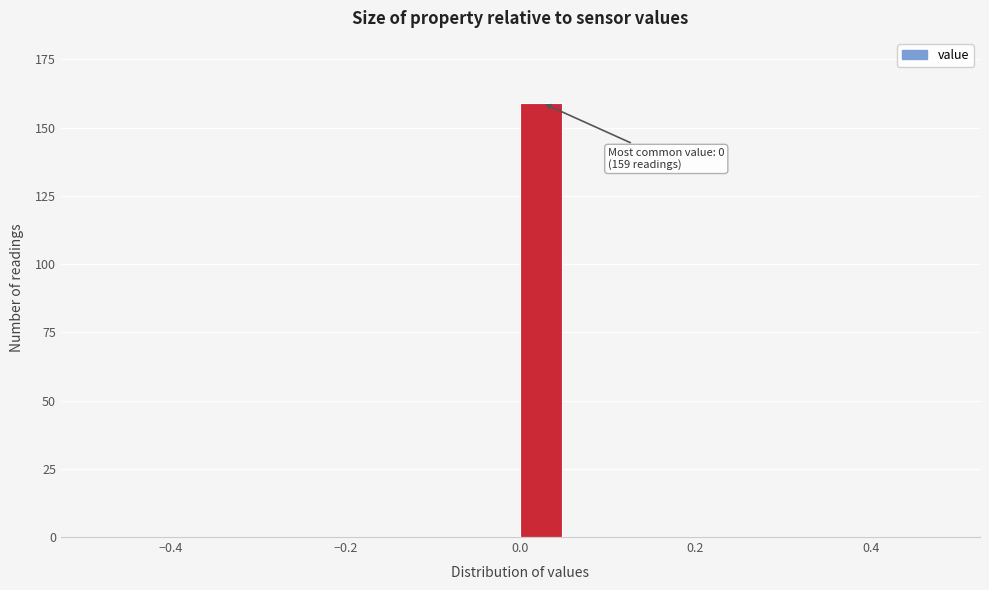

Read against the x-axis, roughly where is the centre of the tallest bar?

0.02